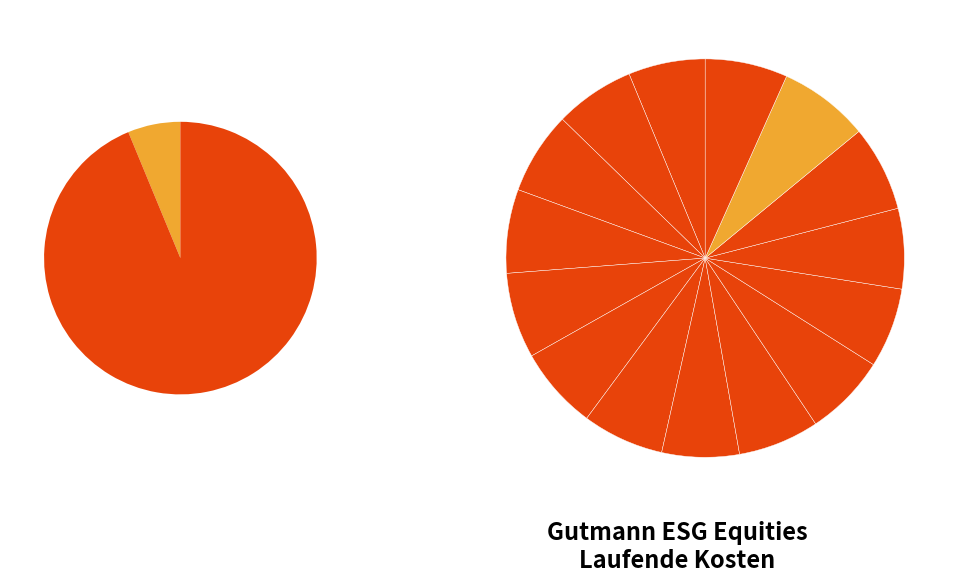

How much of the chart is everything except 2019-08-01?

93.3%